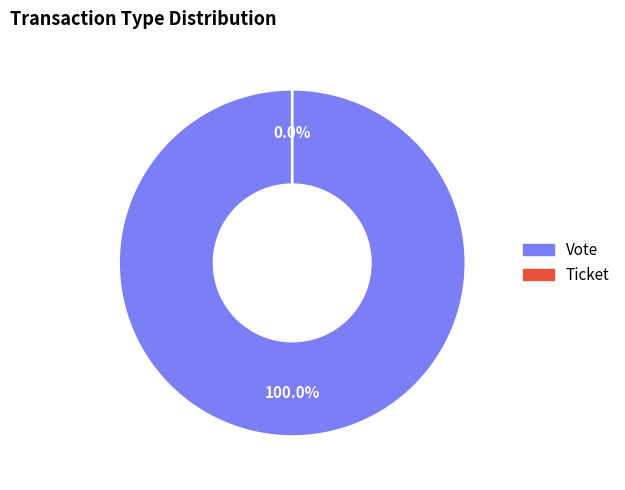

Does Ticket represent more than half of the total?

No